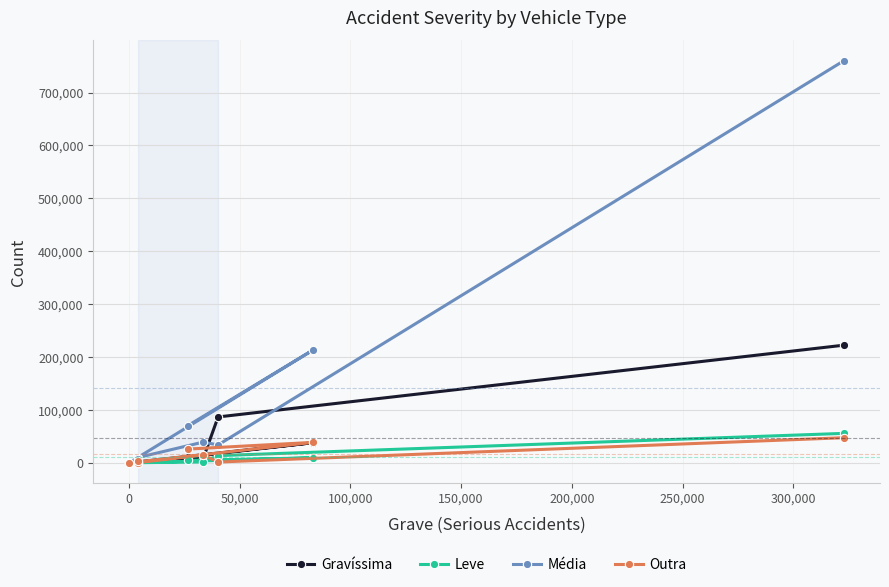

How many values in the Gravíssima series exceed 11115?

3